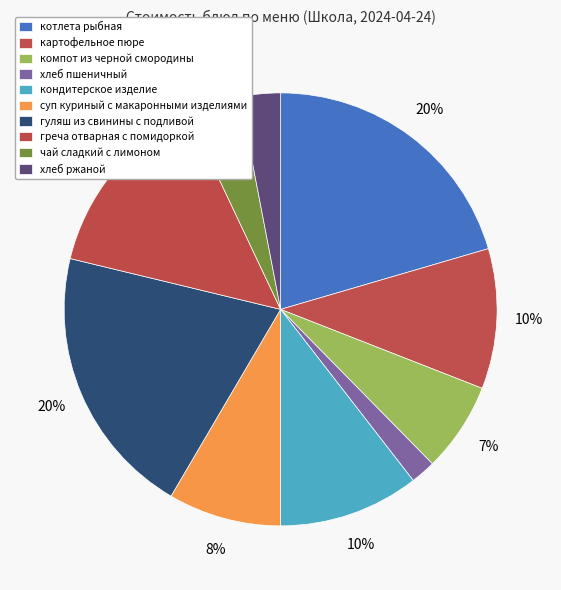

How many segments does this pie chart have?

10